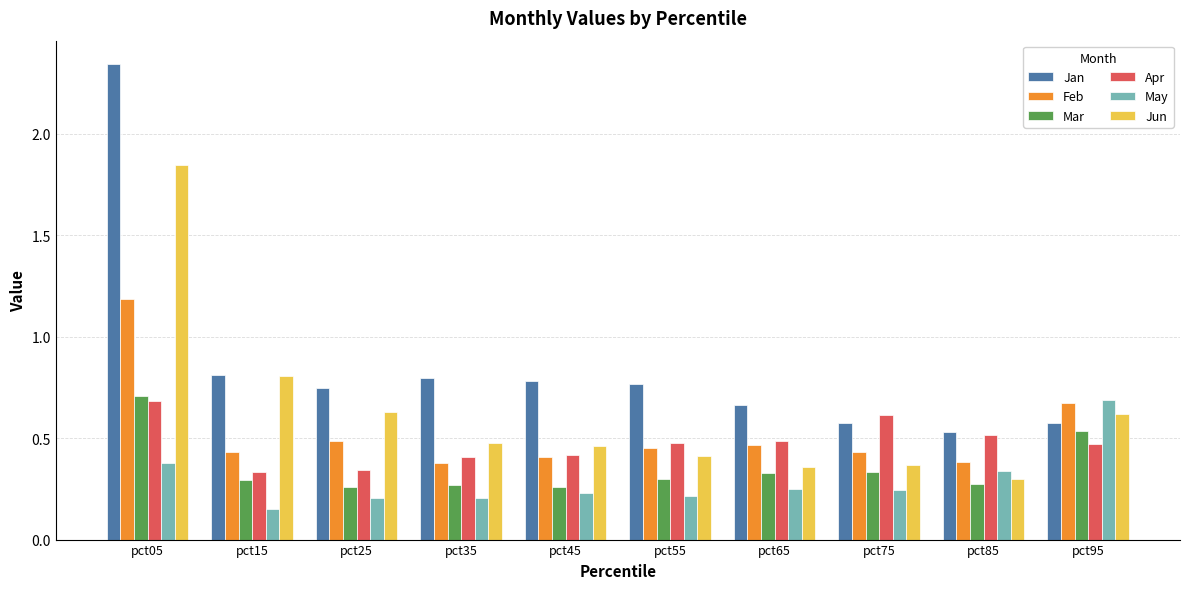

What is the maximum value for Feb?

1.2